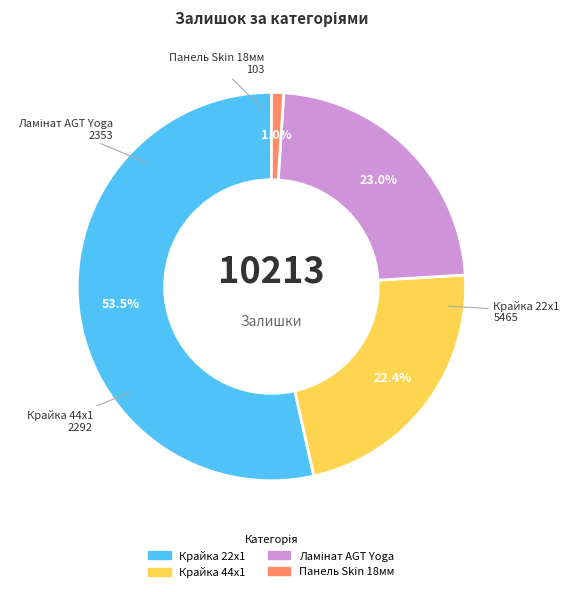

Is there a majority slice in this chart?

Yes